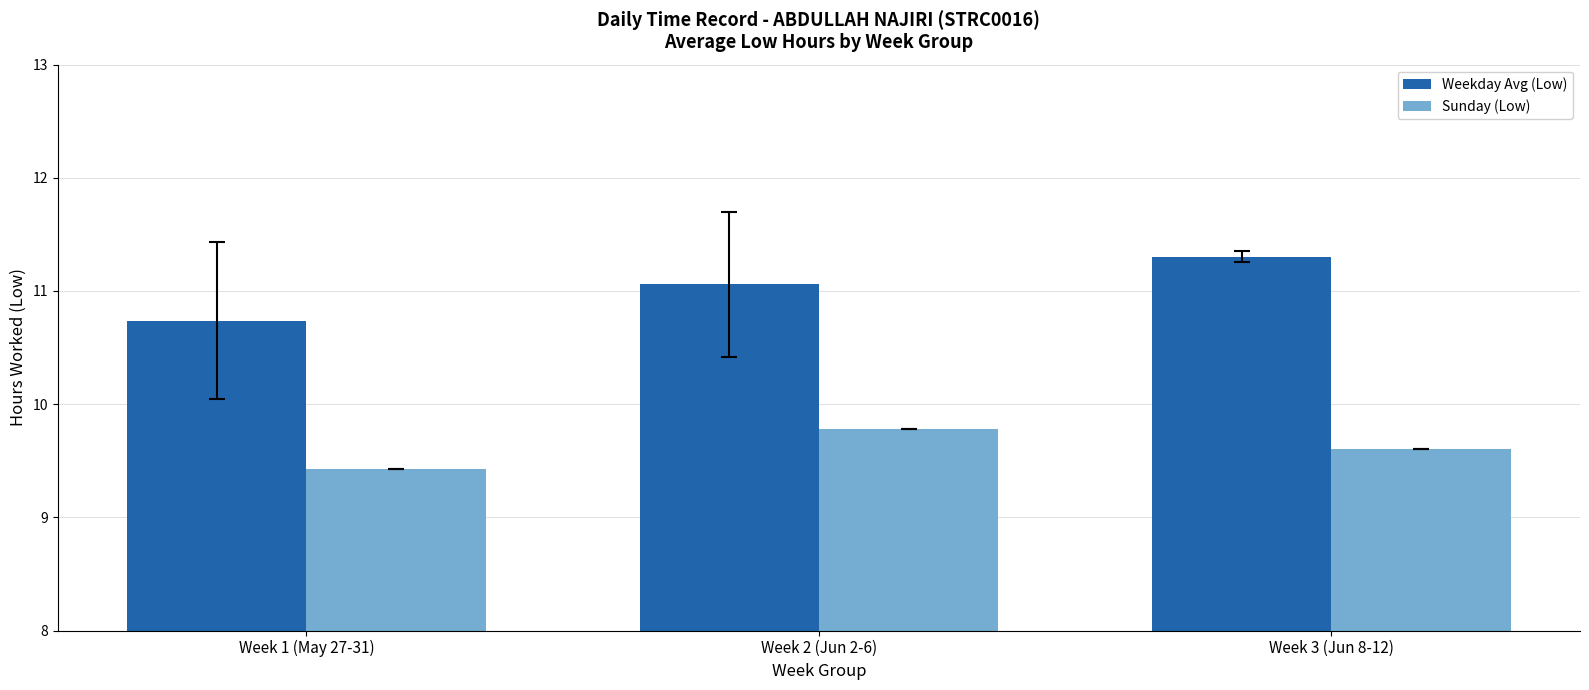

At which label does Weekday Avg (Low) first exceed 11?

Week 2 (Jun 2-6)